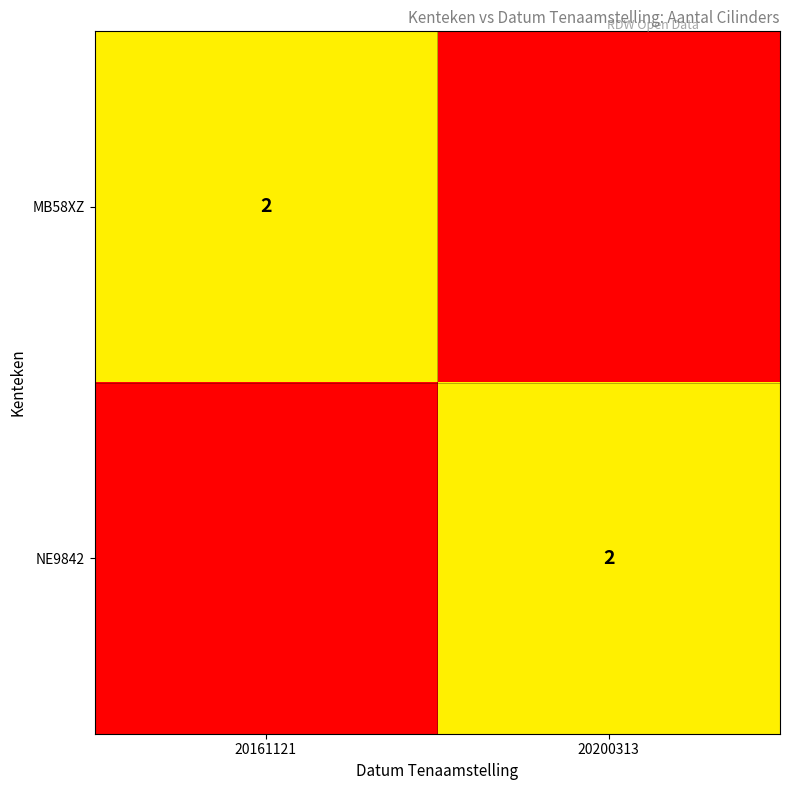

Is it true that NE9842 equals 2 at 20200313?

True